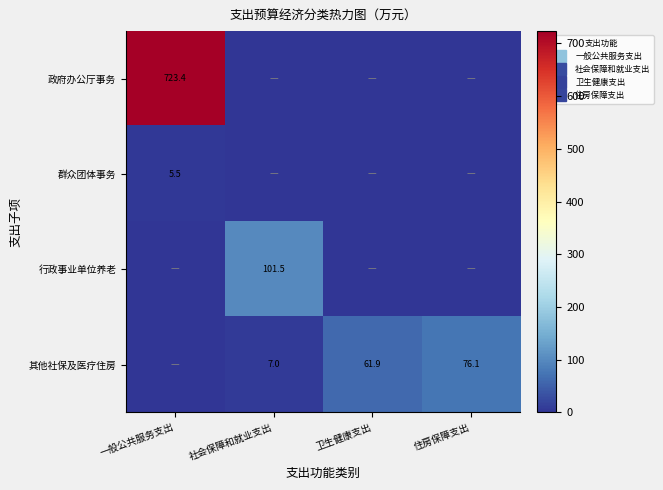

What is the difference between the maximum and second lowest values in the 政府办公厅事务 series?

723.4